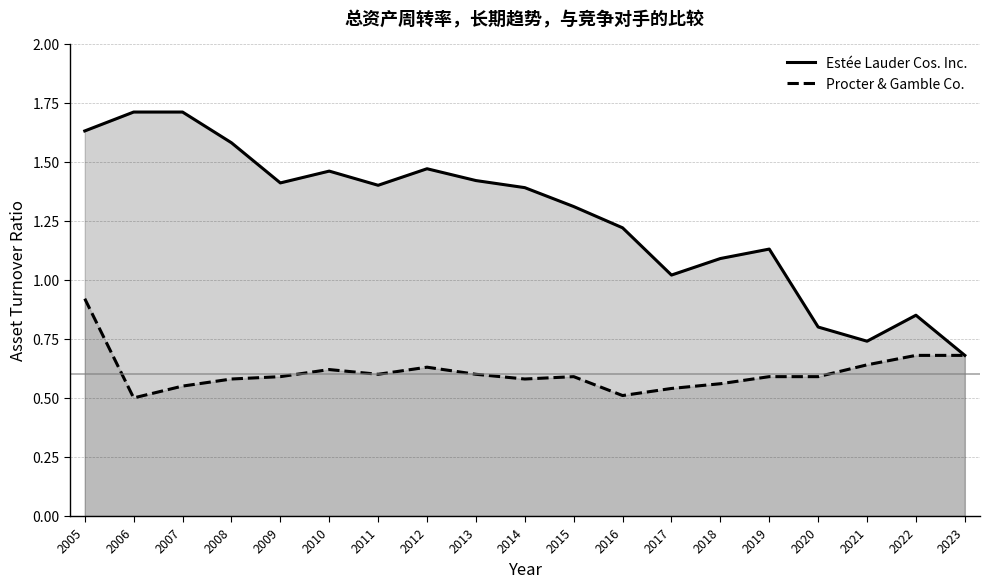

Which has a higher value, 2007 or 2022?

2007